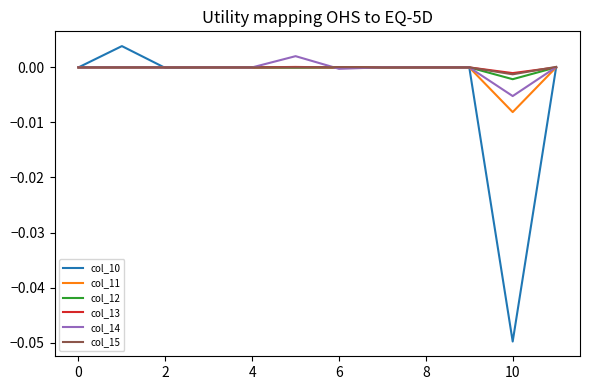

What are all the series names shown in the legend?

col_10, col_11, col_12, col_13, col_14, col_15